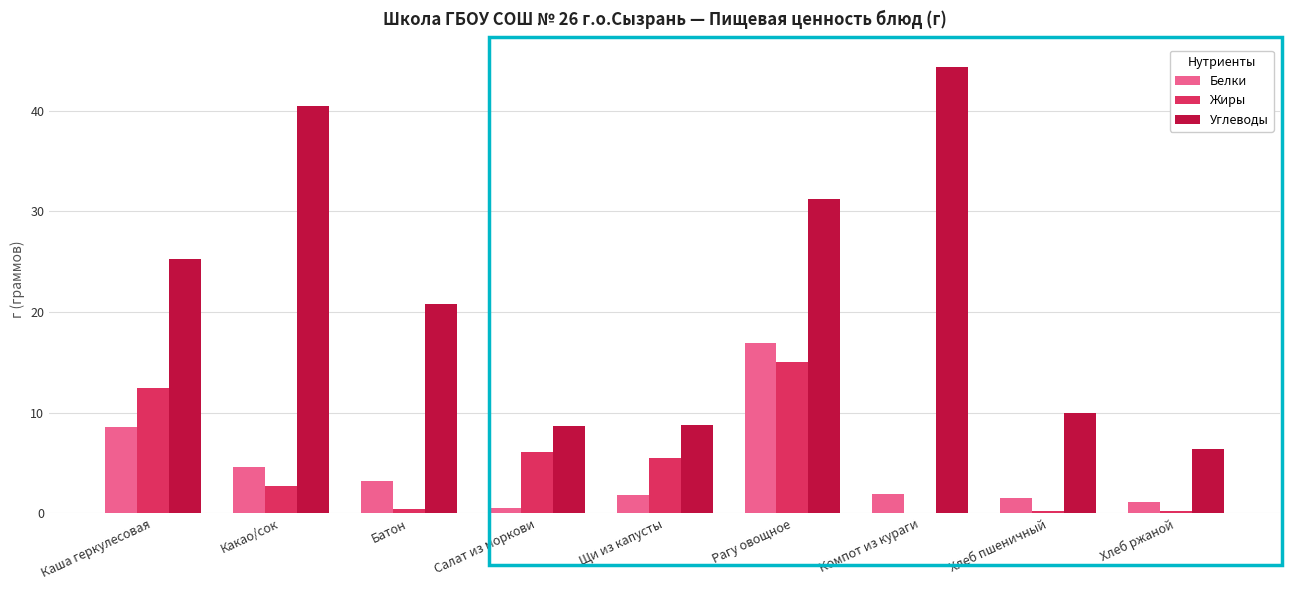

Which series changed the most between Рагу овощное and Хлеб ржаной?

Углеводы